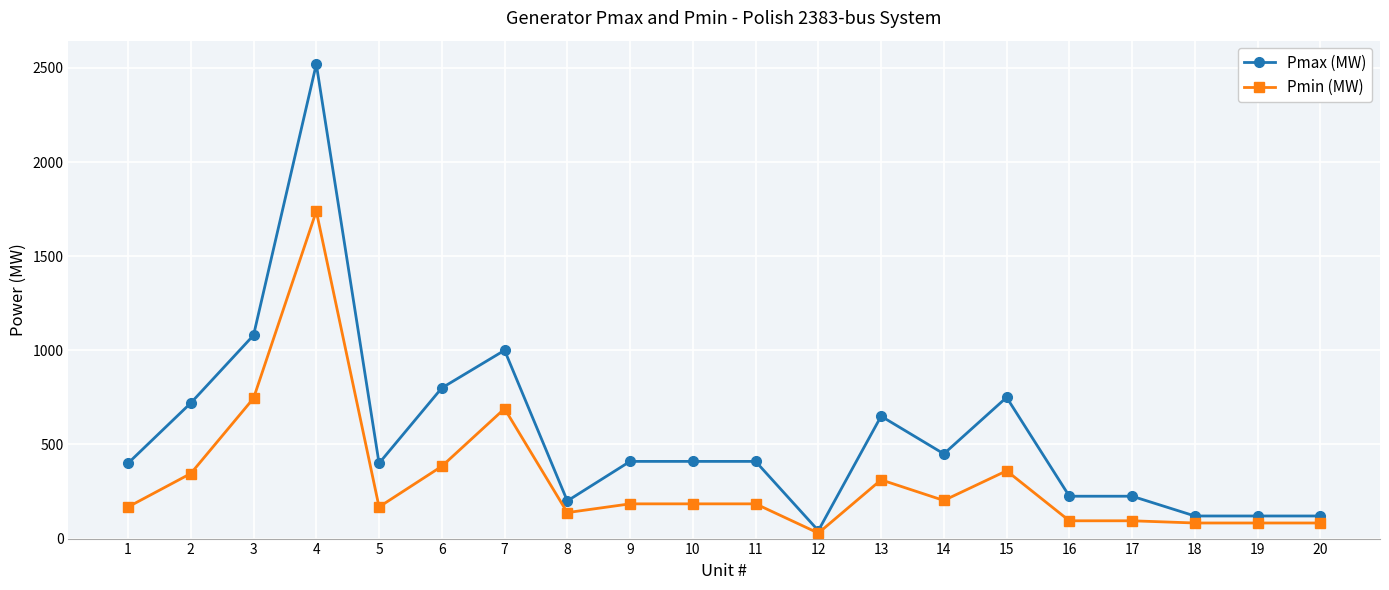

What is the value of the Pmin (MW) point at the 13th from the left?

312.0